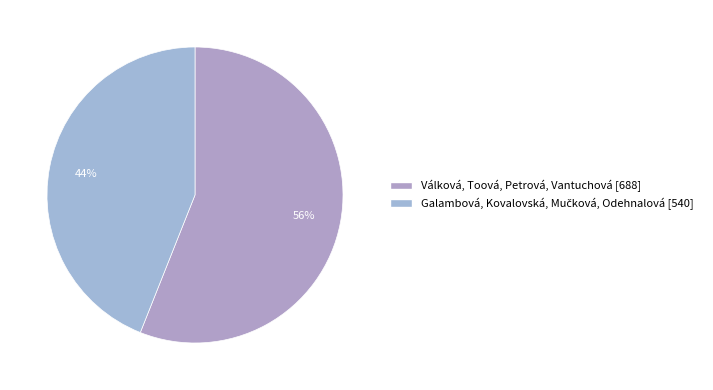

What is the majority slice?

Válková, Toová, Petrová, Vantuchová